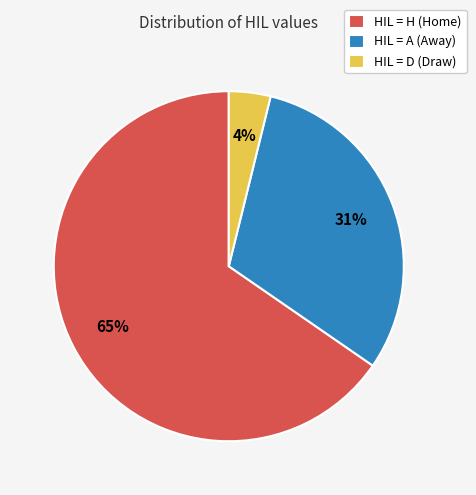

What percentage is the HIL = D (Draw) slice, to the nearest percent?

4%